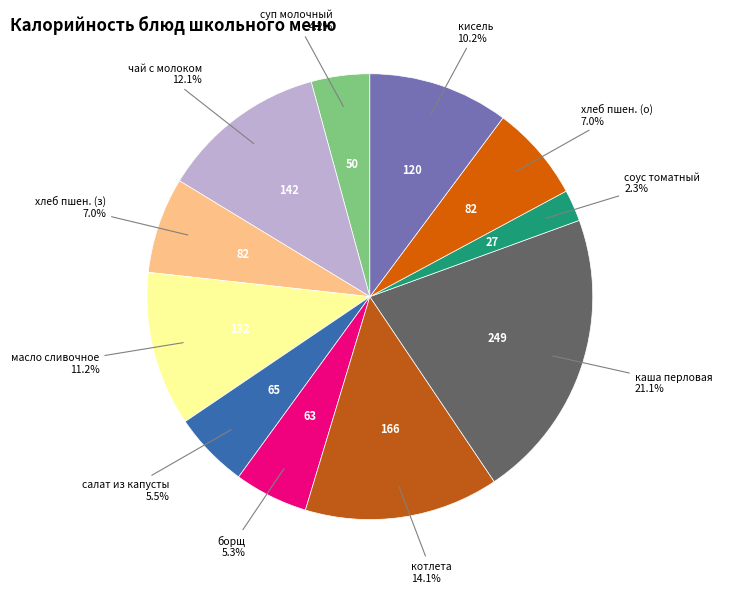

How many slices are in this pie chart?

11